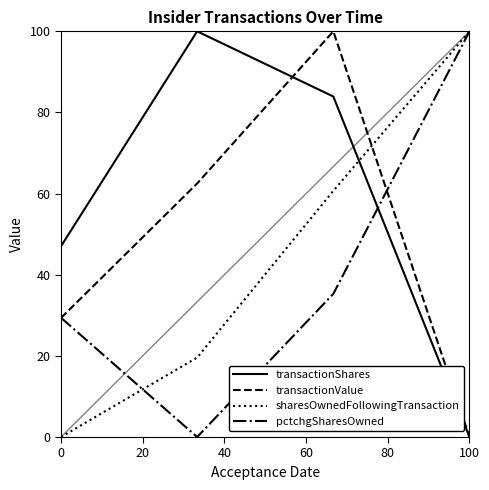

True or false: transactionValue has more than 0 points higher than both neighbors.

True